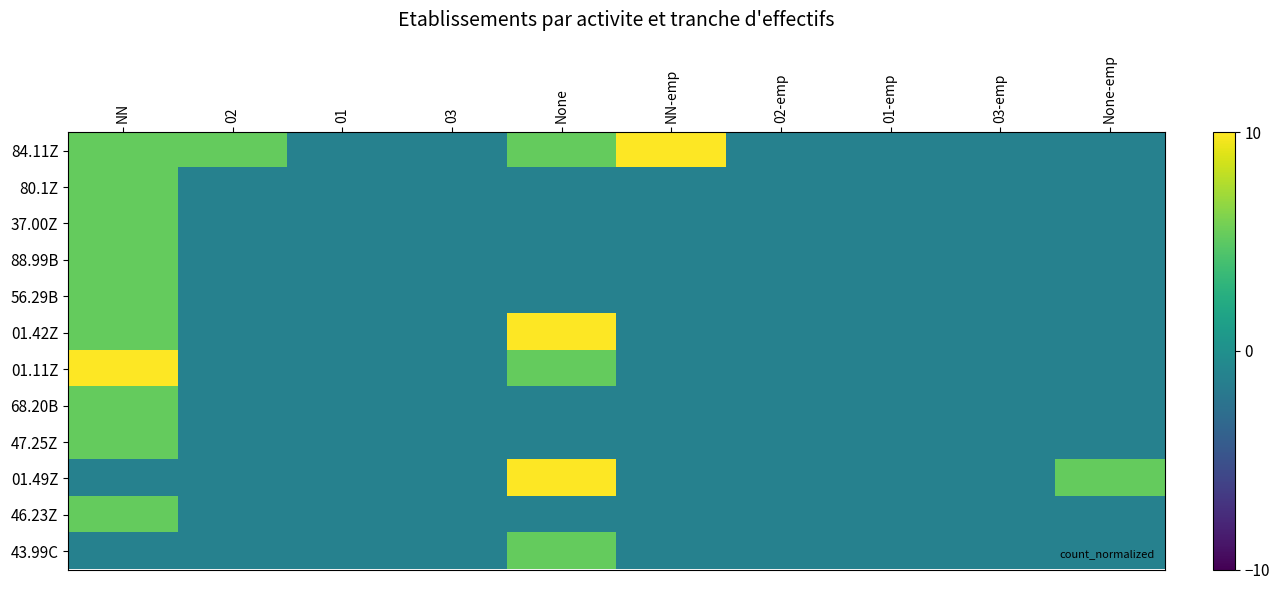

What is the maximum value shown in the chart?

11.7